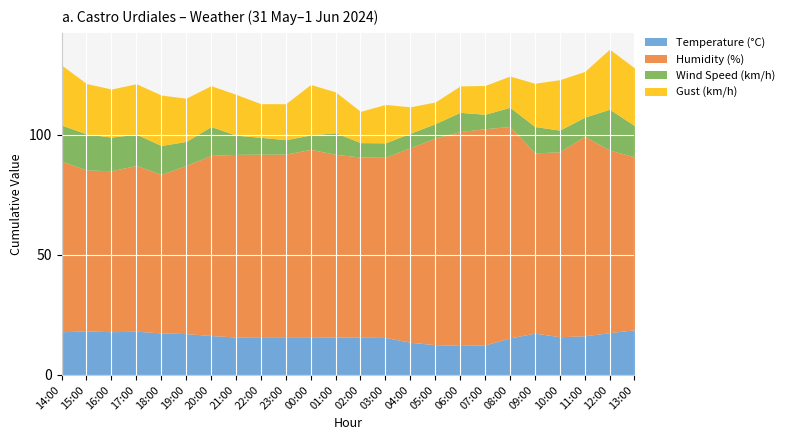

True or false: Wind Speed (km/h) and Temperature (°C) intersect in this chart.

False